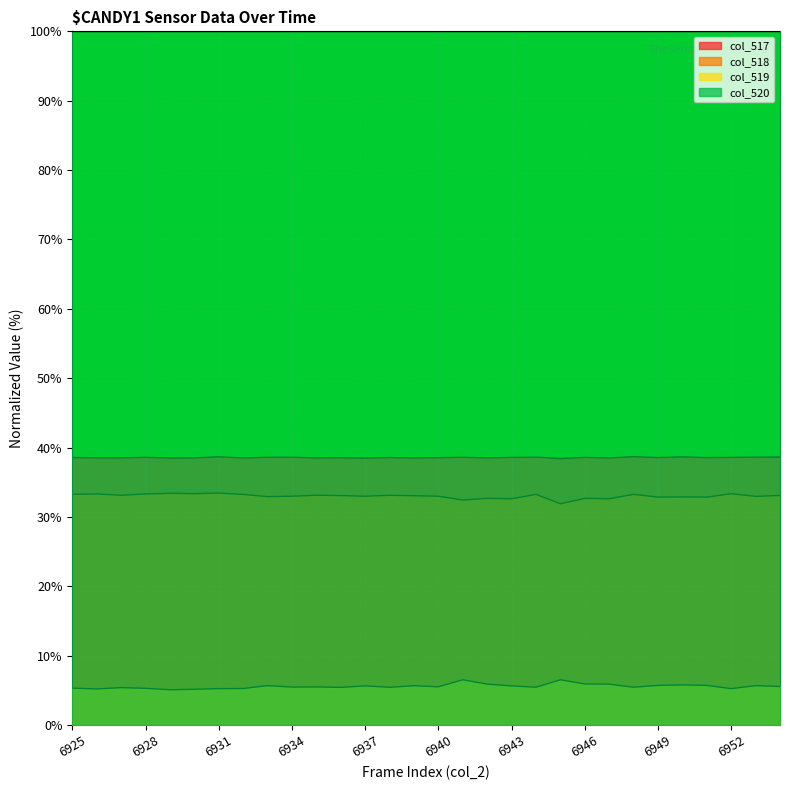

Count the number of categories in the chart.

30